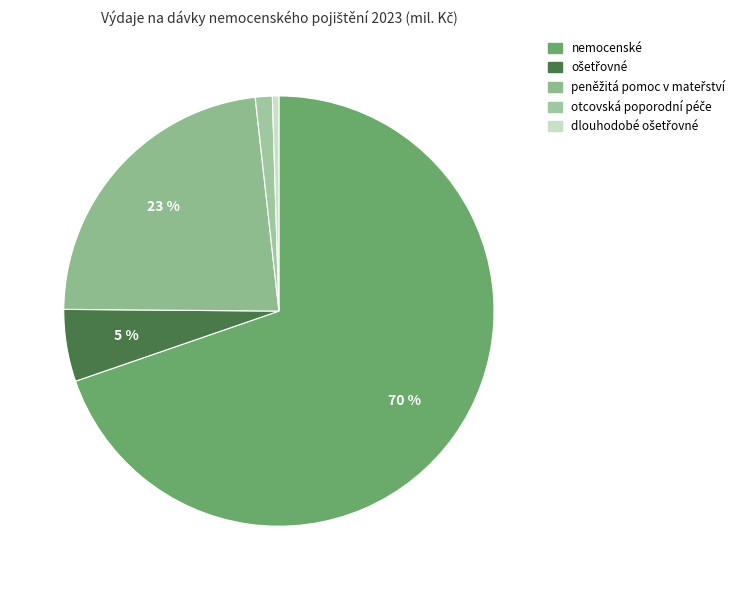

How many segments does this pie chart have?

5